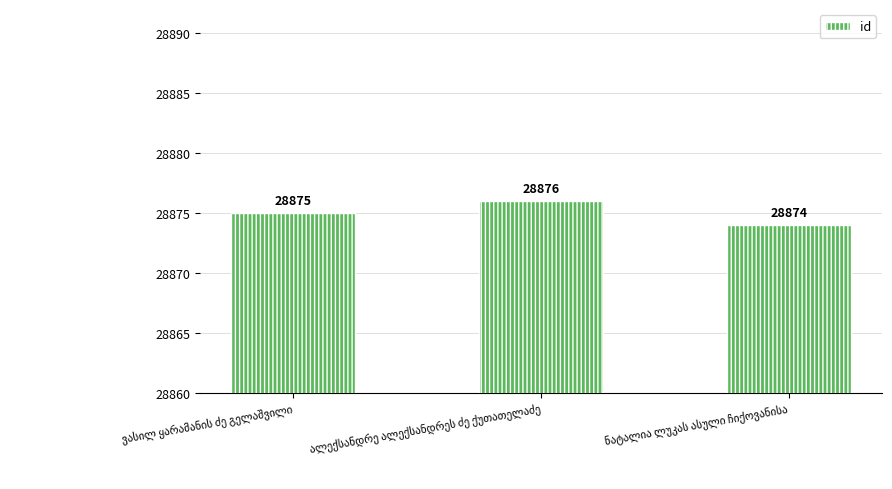

What is the average value?

28875